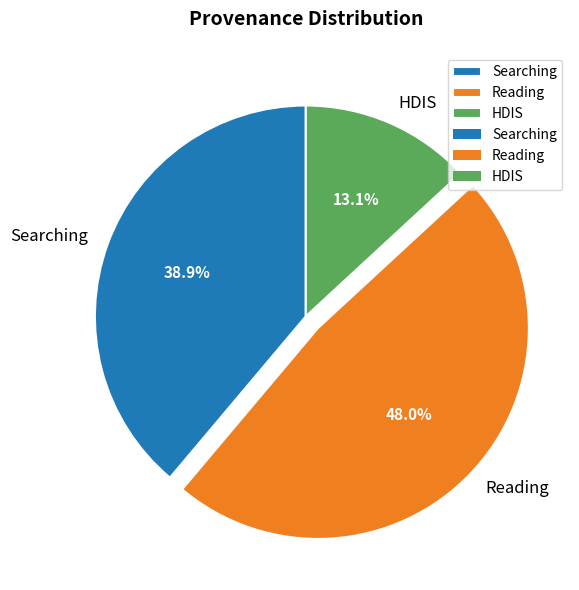

Approximately how many times larger is the value at Searching compared to Reading?

0.8